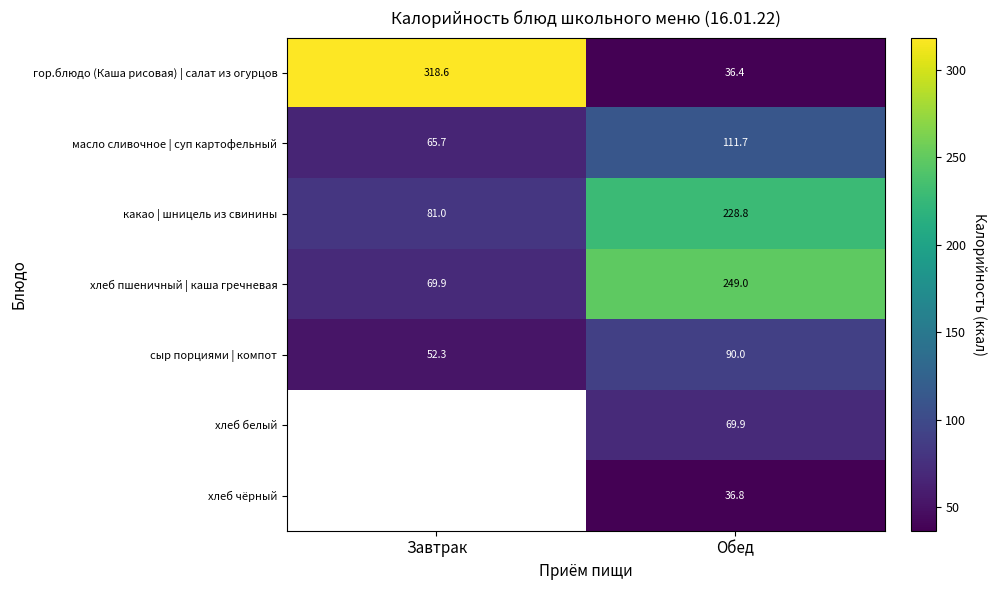

How many data points in масло сливочное | суп картофельный are less than 111?

1